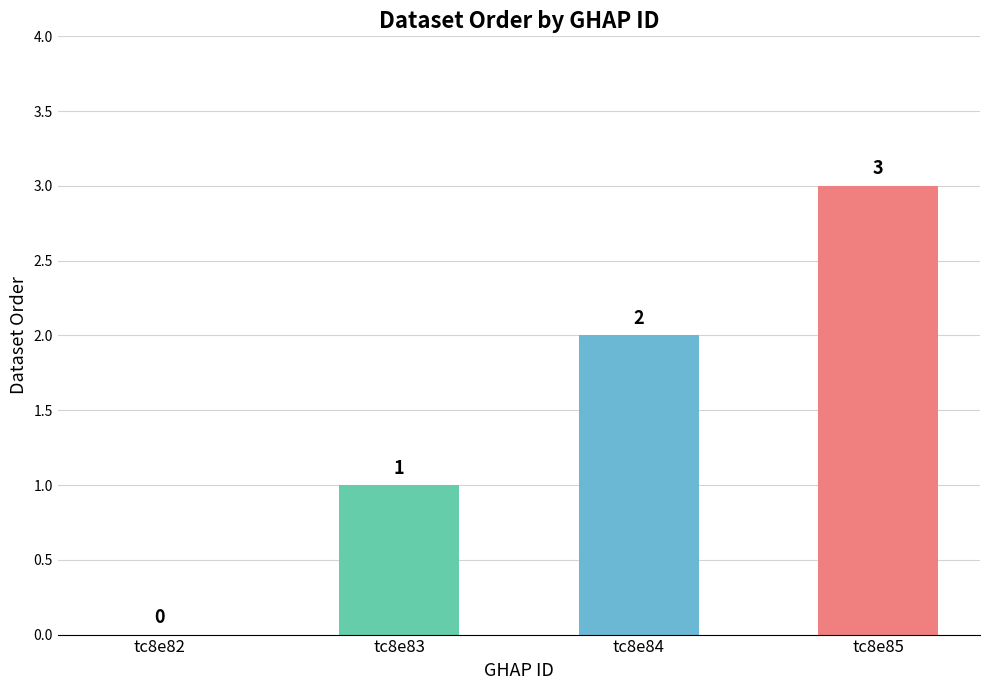

Which has a higher value, tc8e82 or tc8e85?

tc8e85